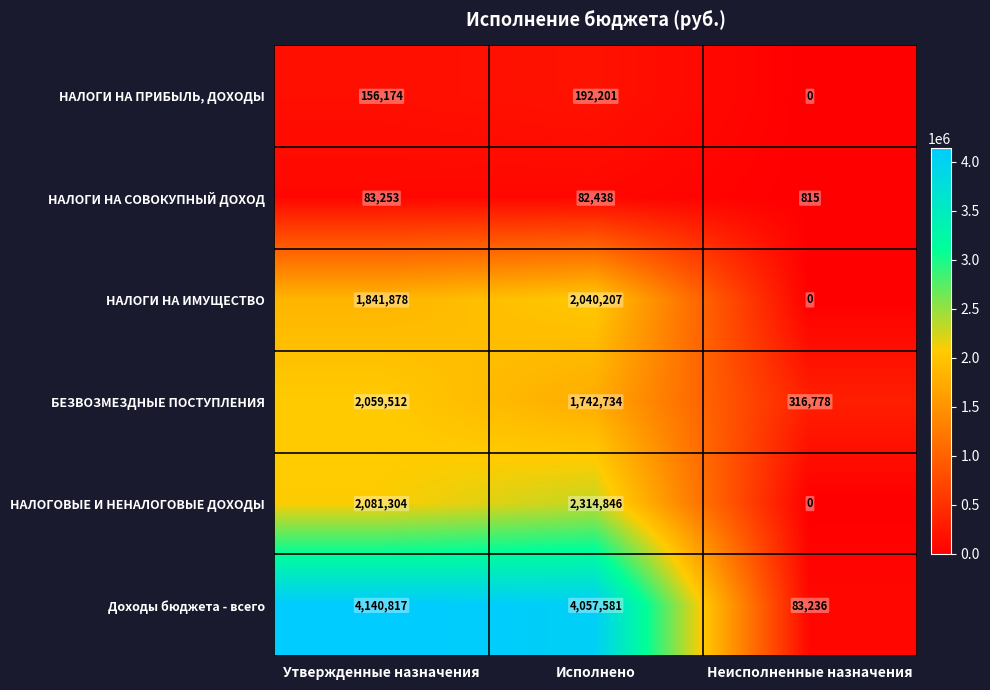

At which category is the sum across all series the highest?

Исполнено